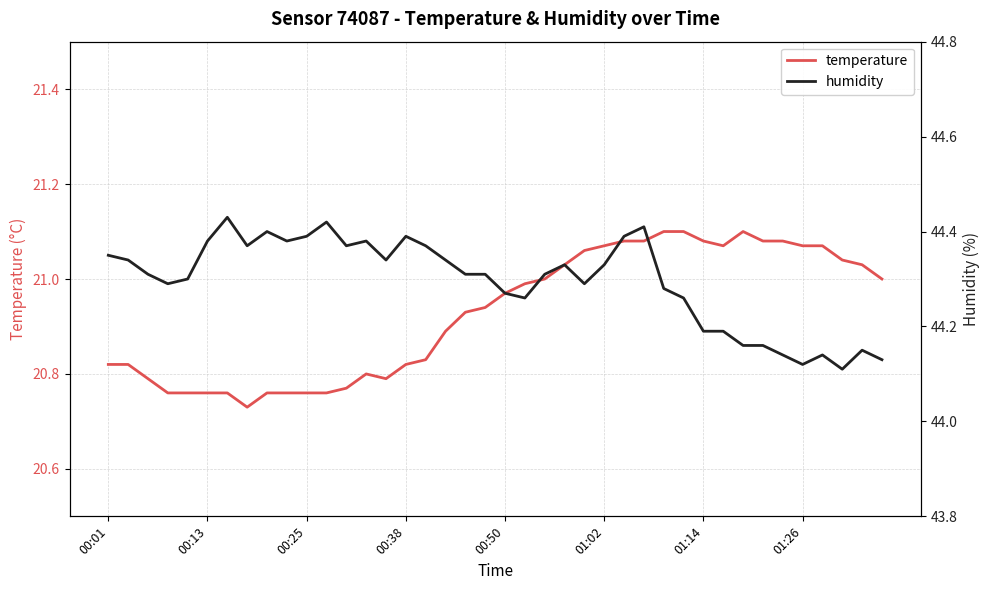

What is the difference between the highest and lowest values at 00:01?

23.5